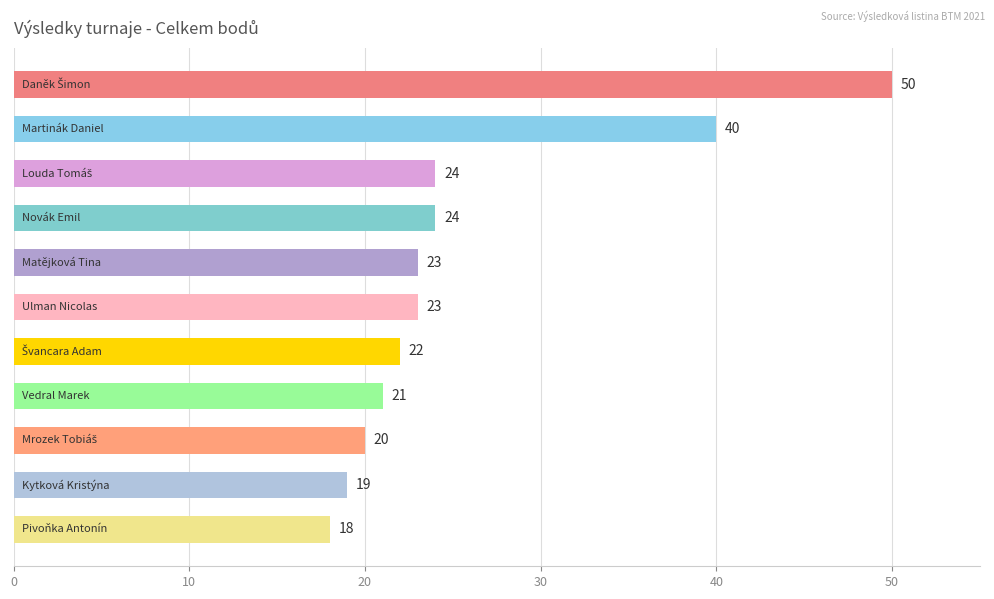

What is the value of the 10th bar from the top?

19